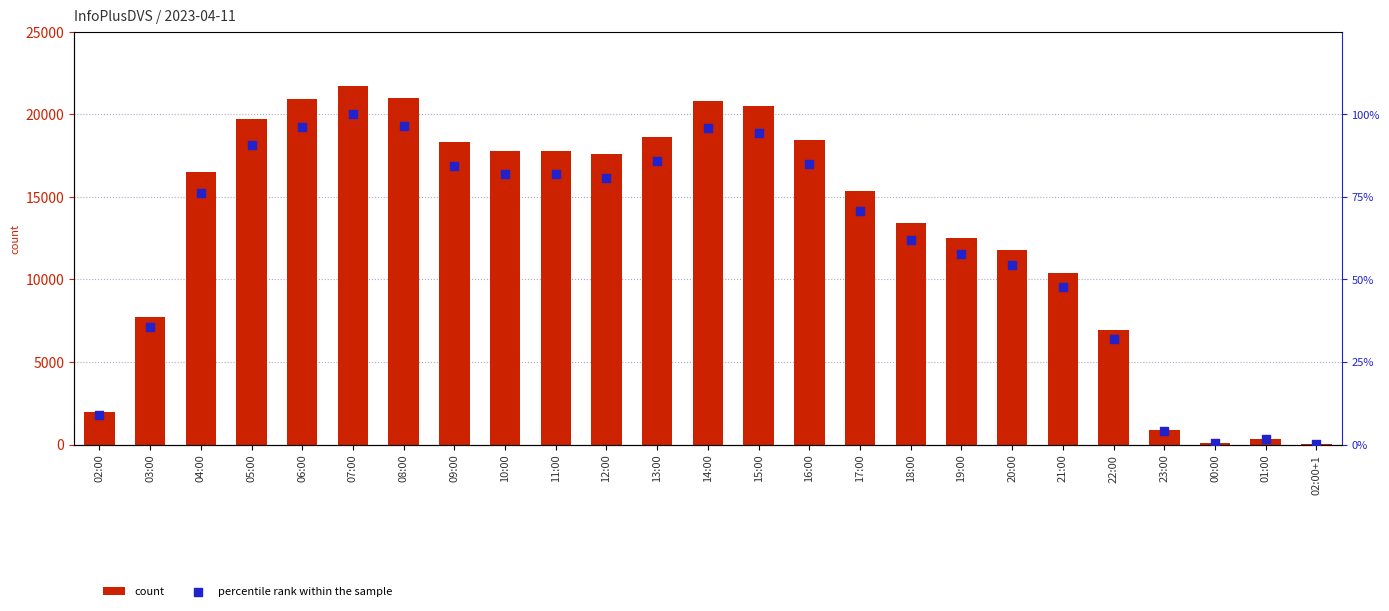

Which series reaches the minimum Y coordinate?

percentile rank within the sample